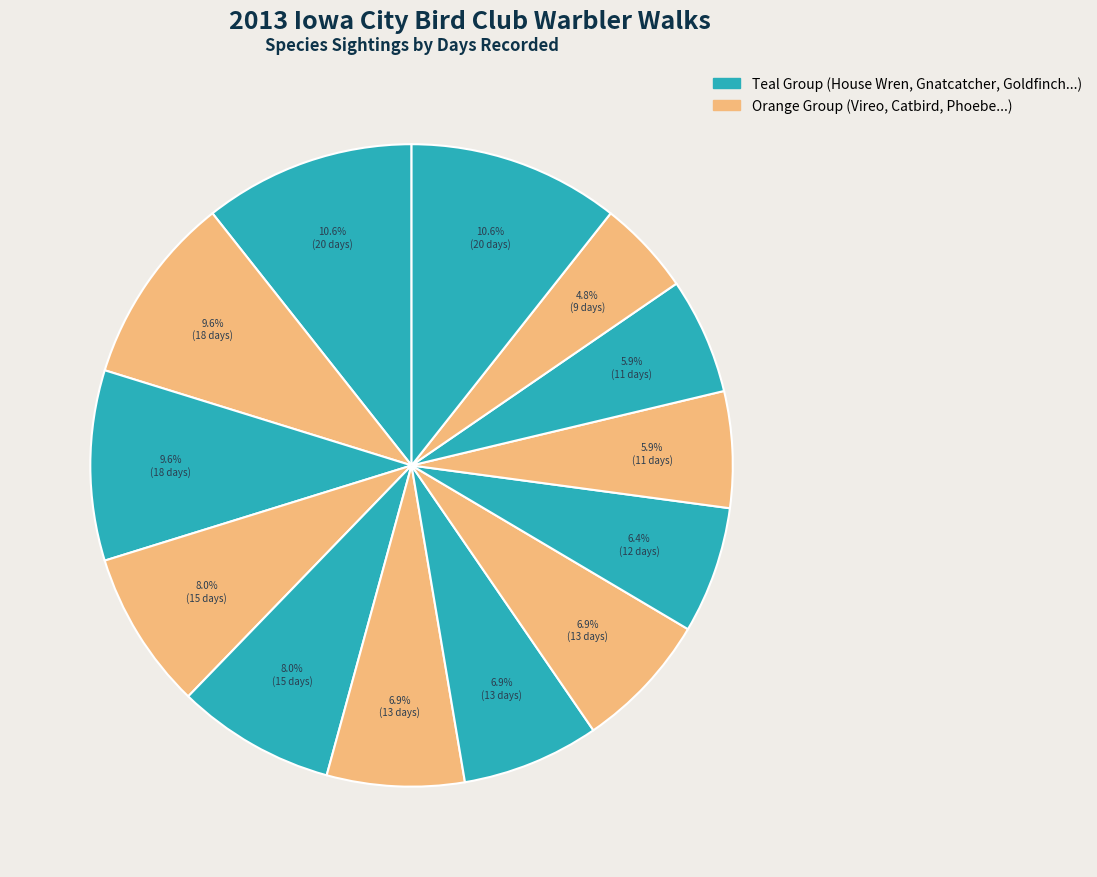

How many segments does this pie chart have?

13